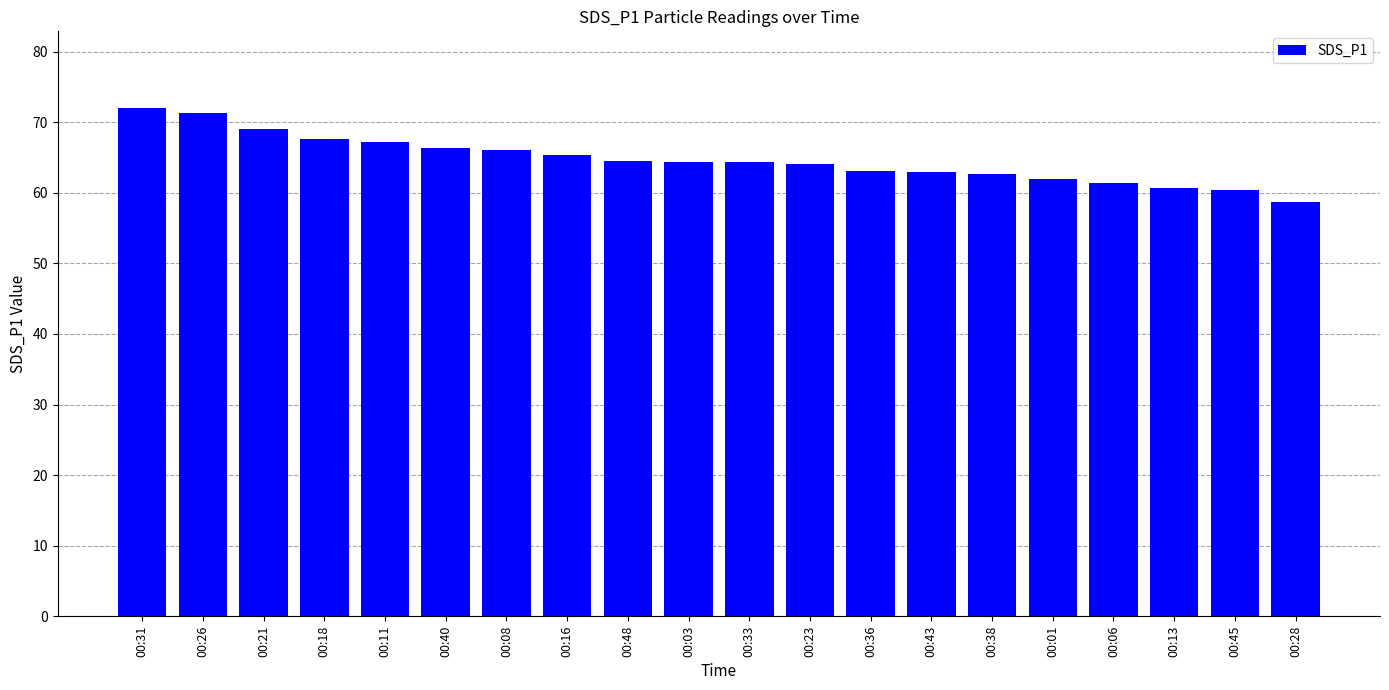

What position from the right is 00:33?

10